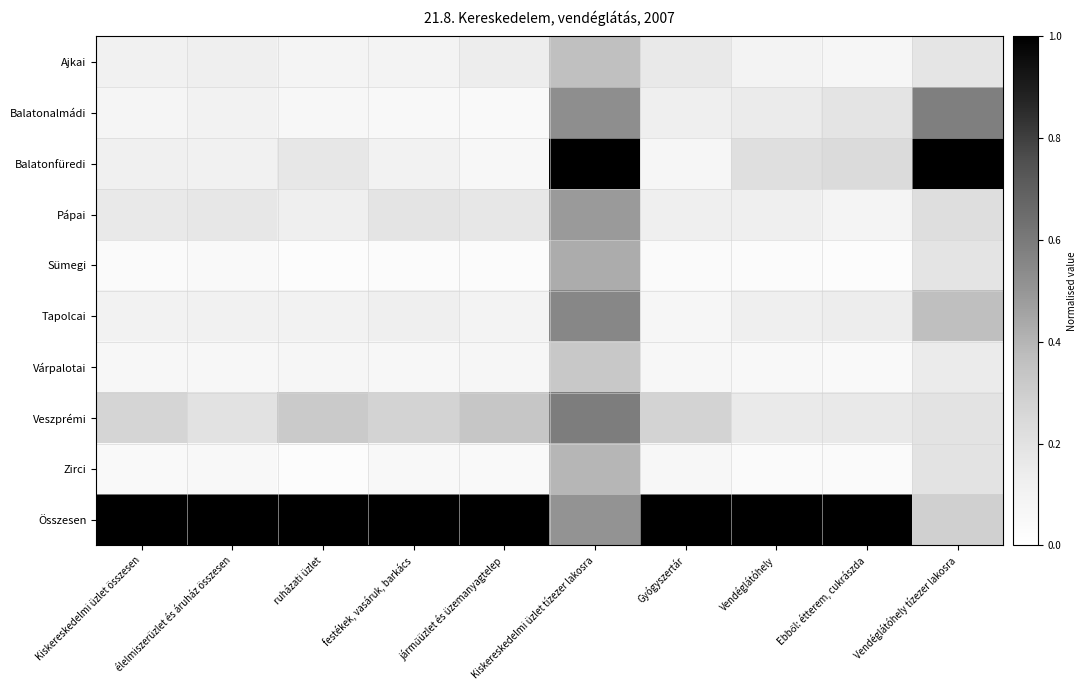

What is the total value across all series at Vendéglátóhely?

2.0